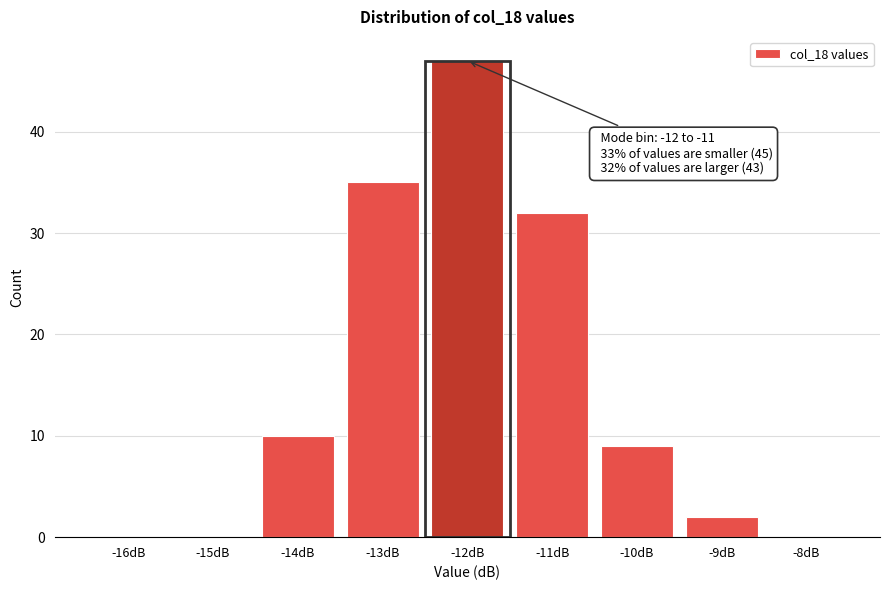

Reading right to left, what are all the values shown in this chart?

-8dB=0	-9dB=2	-10dB=9	-11dB=32	-12dB=47	-13dB=35	-14dB=10	-15dB=0	-16dB=0